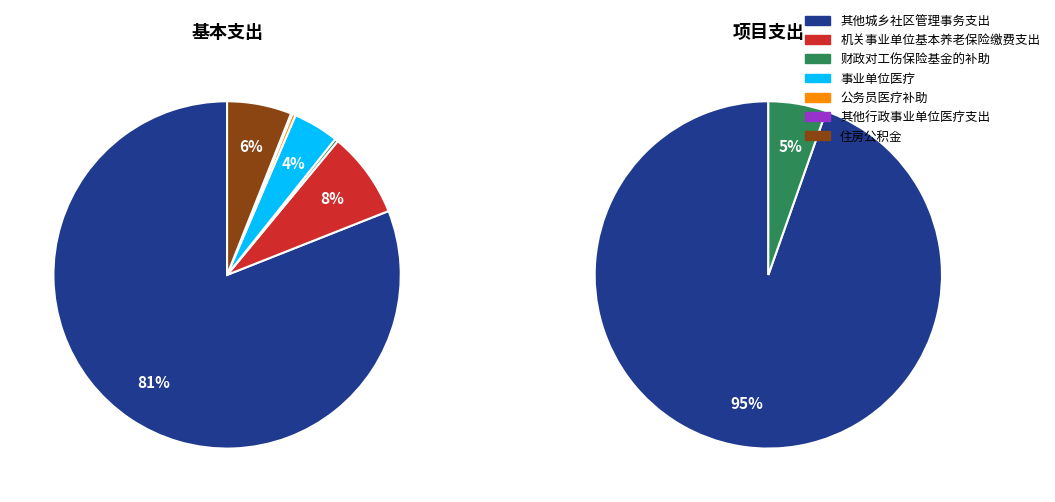

Which slice is the smallest?

其他行政事业单位医疗支出